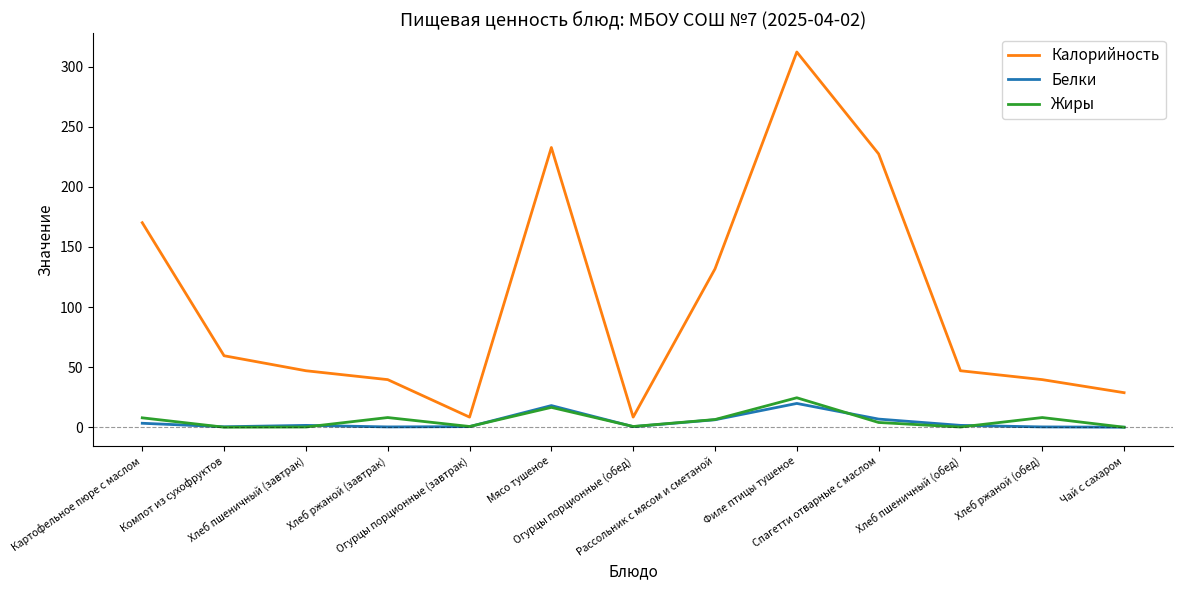

What is the sum of all Жиры values?

76.7